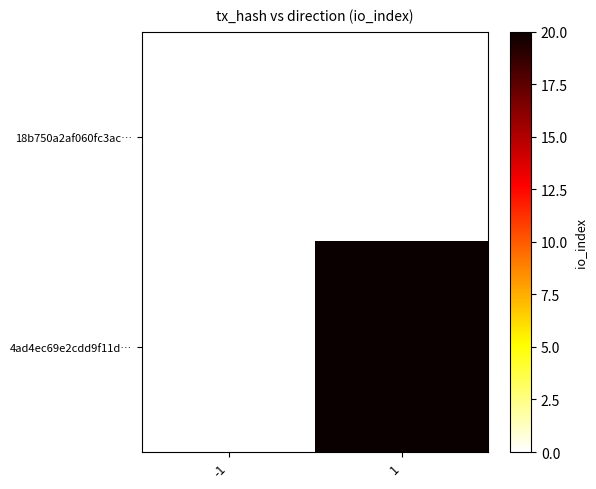

Which series has the largest range (max minus min)?

4ad4ec69e2cdd9f11d…